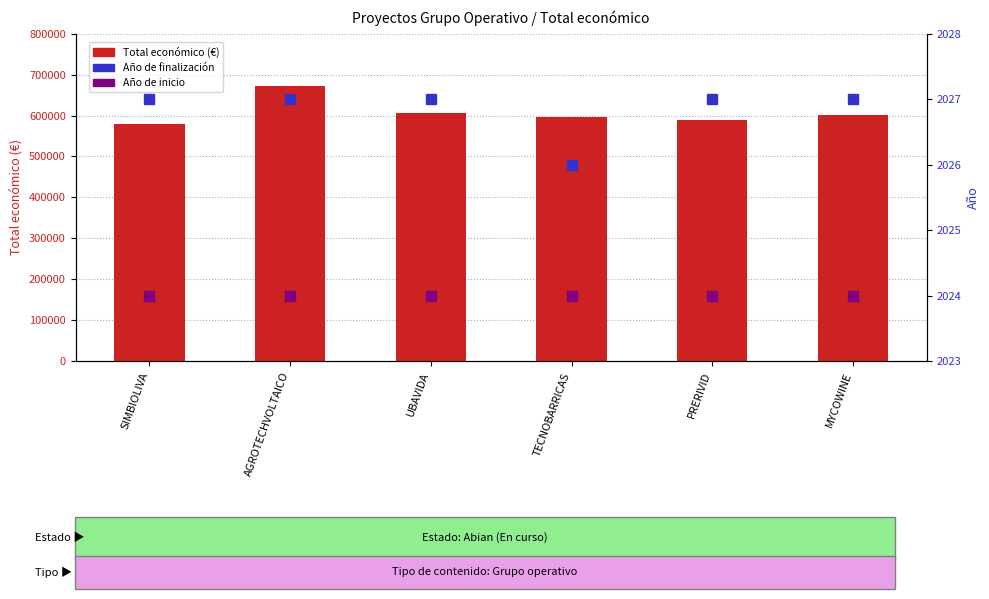

How many Año de finalización values are between 2027 and 2028?

5